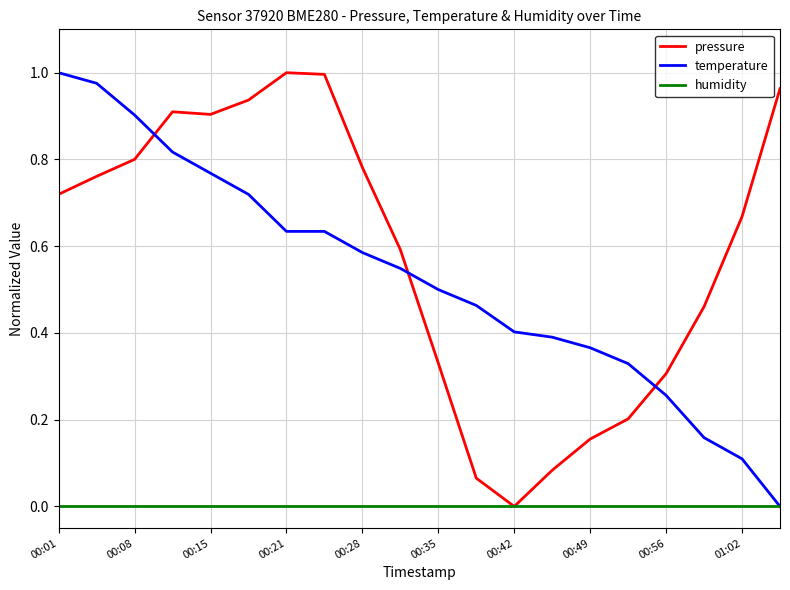

Which series has the largest total across all categories?

pressure